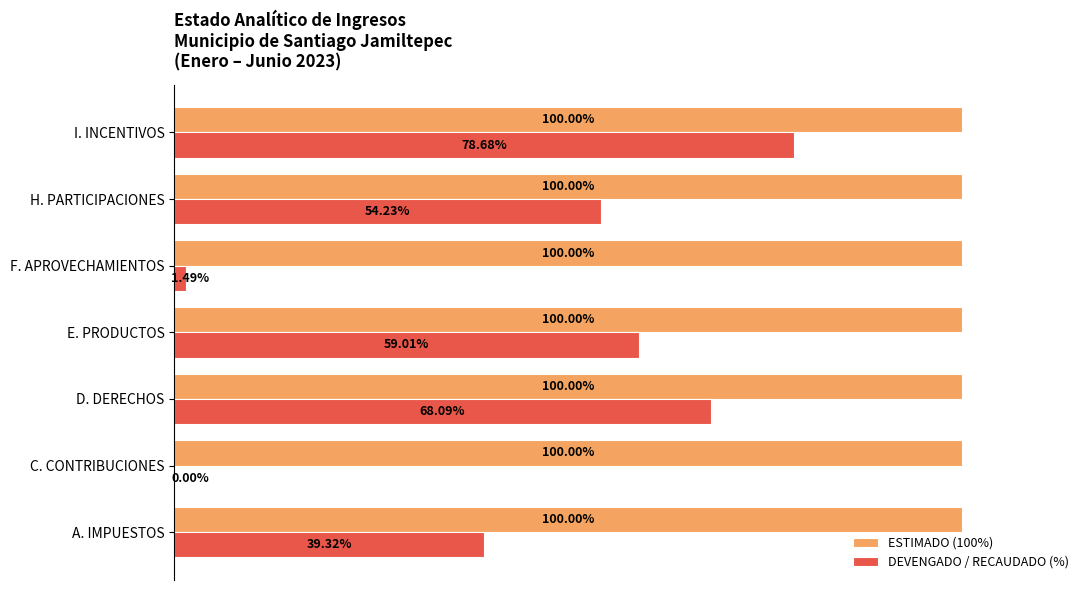

Which series changed the most between E. PRODUCTOS and I. INCENTIVOS?

DEVENGADO / RECAUDADO (%)